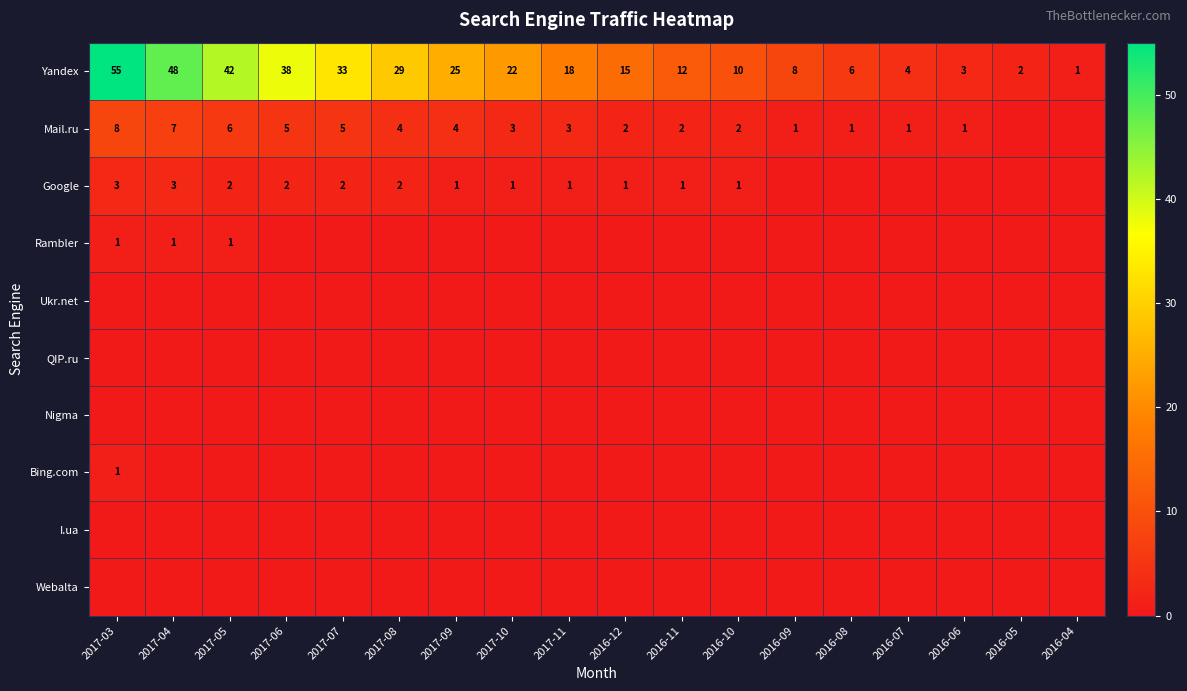

Is it true that Yandex equals 1 at 2016-05?

False